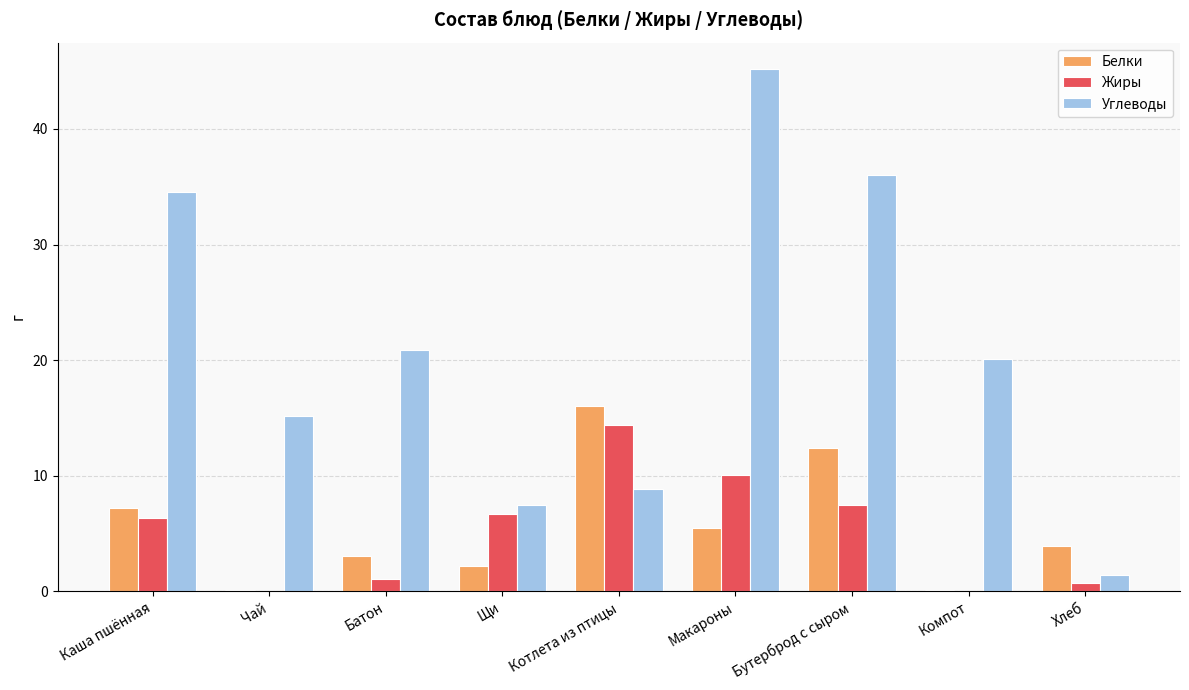

What is the highest value of the Белки series?

16.0